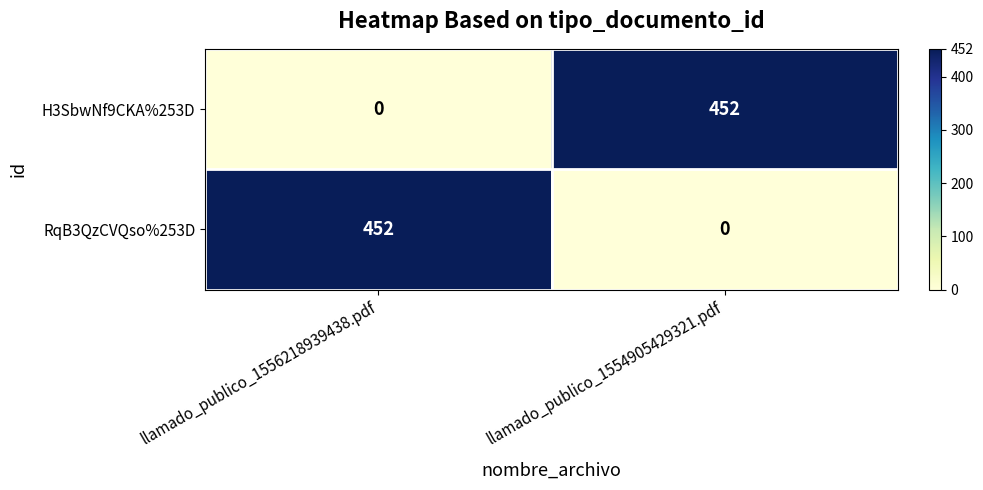

The value of RqB3QzCVQso%253D at llamado_publico_1556218939438.pdf is 166. True or false?

False